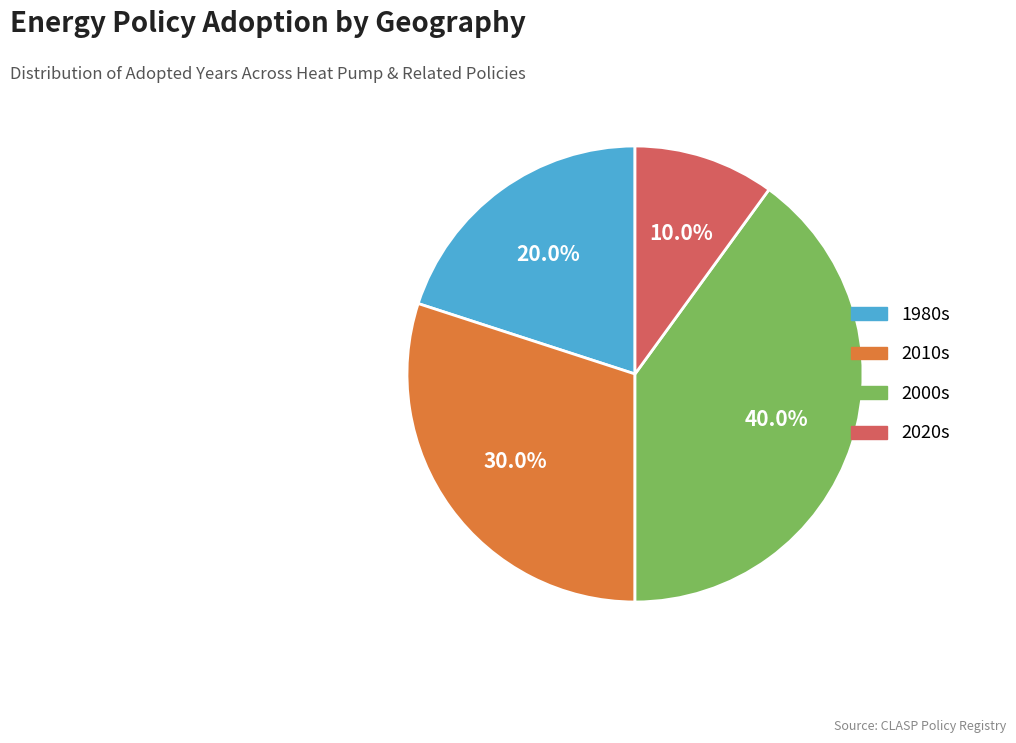

Does any single category account for the majority?

No